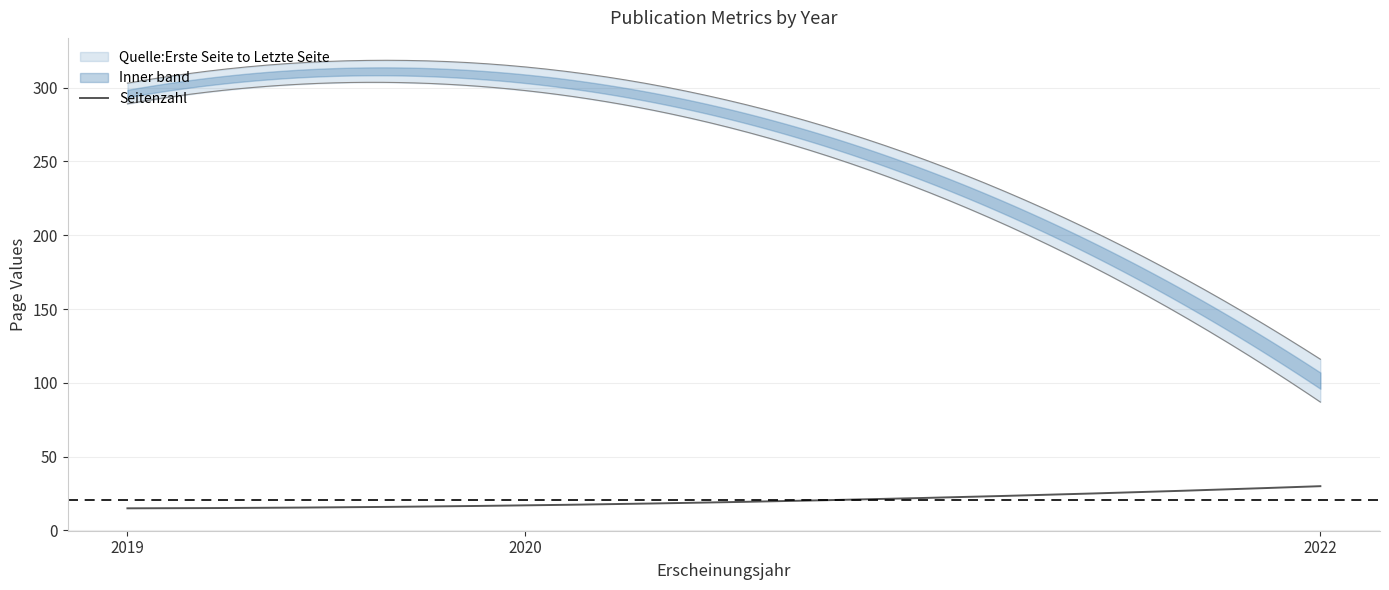

Rank the categories by Quelle:Letzte Seite value from highest to lowest.

2020, 2019, 2022